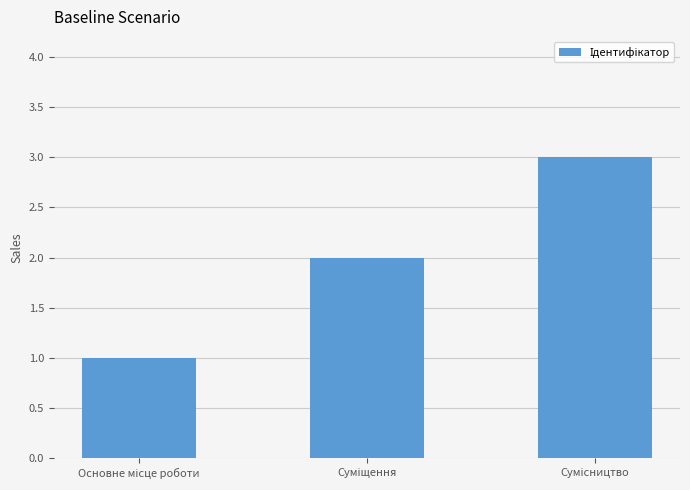

What is the minimum value shown in the chart?

1